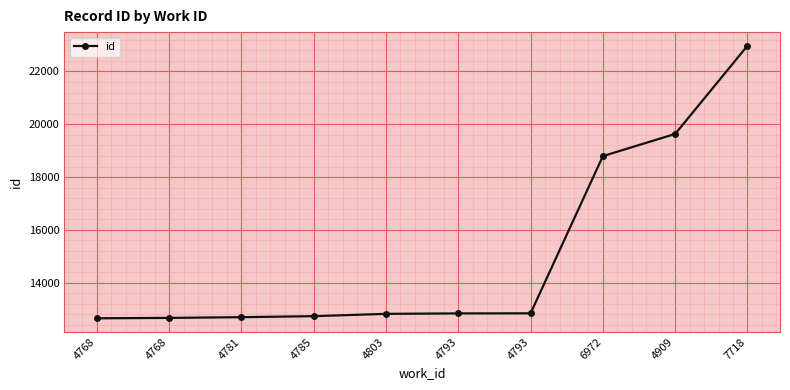

What is the average value?

15066